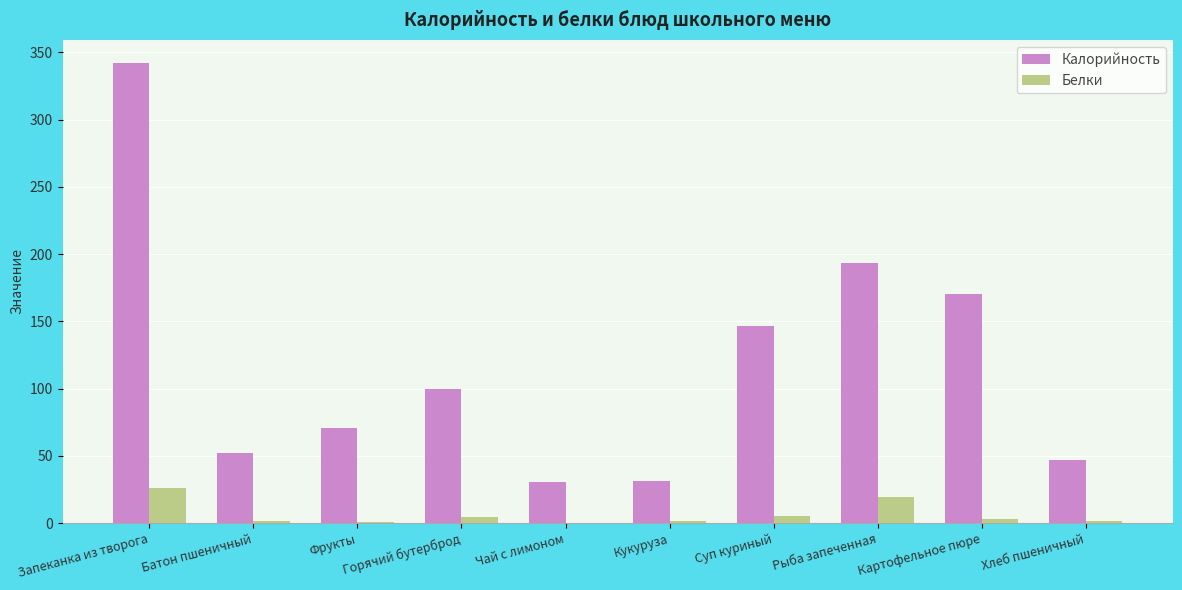

What is the sum of all Калорийность values?

1182.9